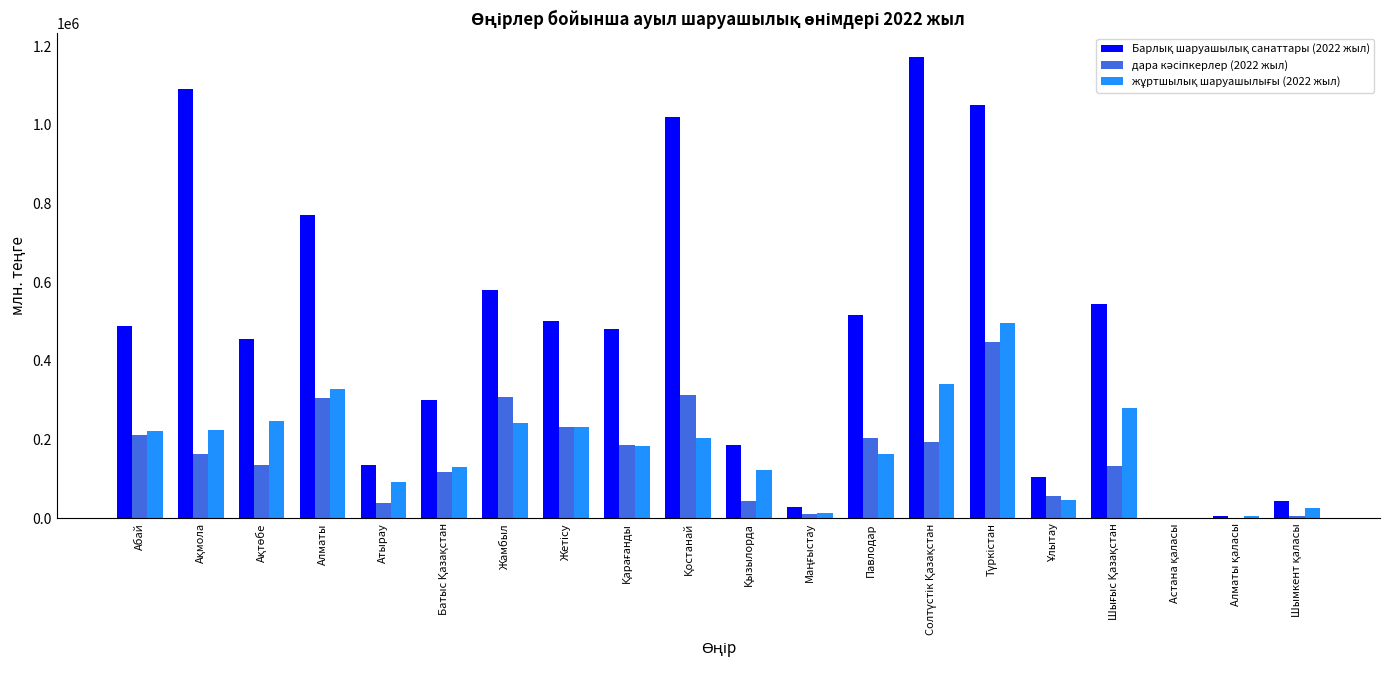

What is the greatest value displayed?

1173602.8